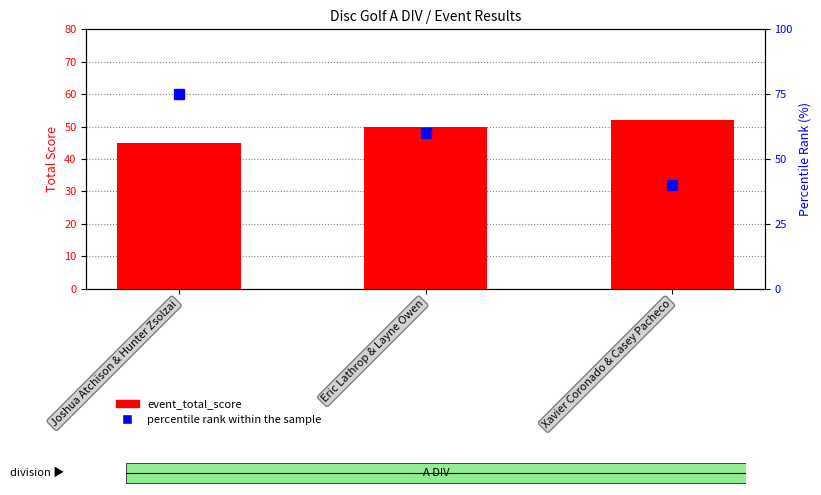

Is it true that event_total_score equals 13 at Joshua Atchison & Hunter Zsolzai?

False